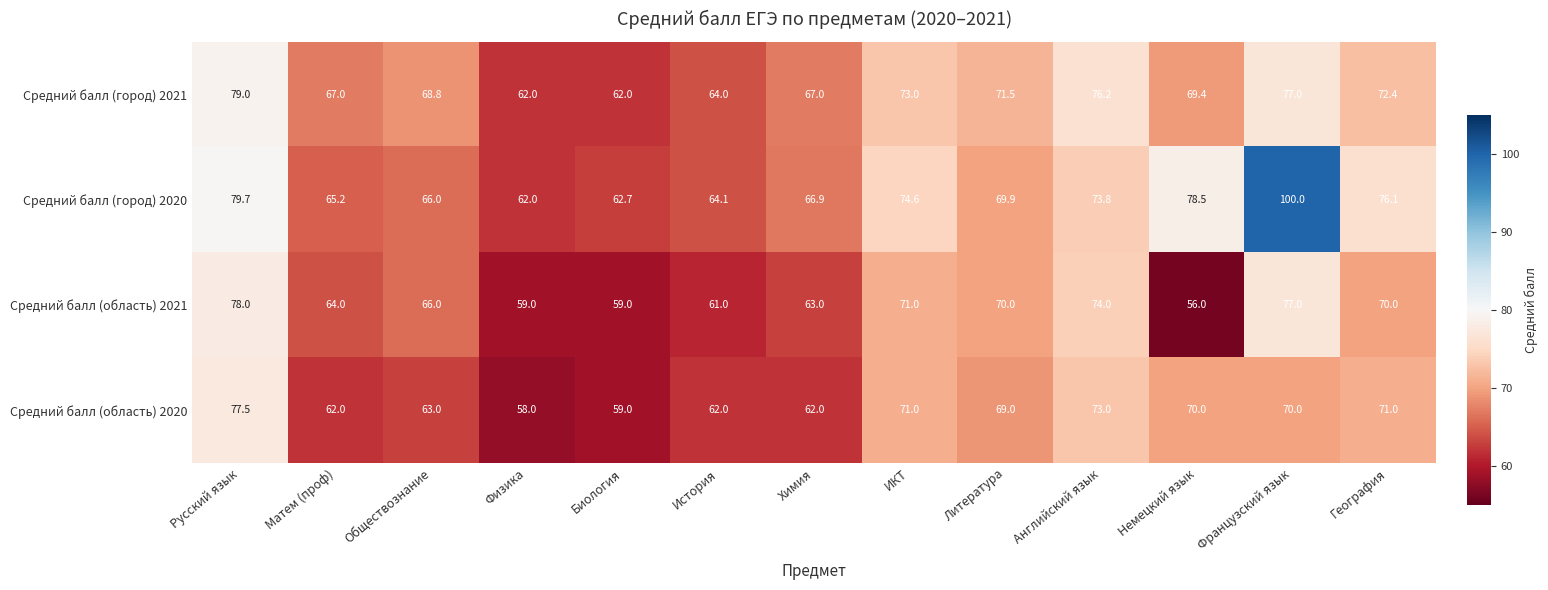

Which series has the largest range (max minus min)?

Средний балл (город) 2020